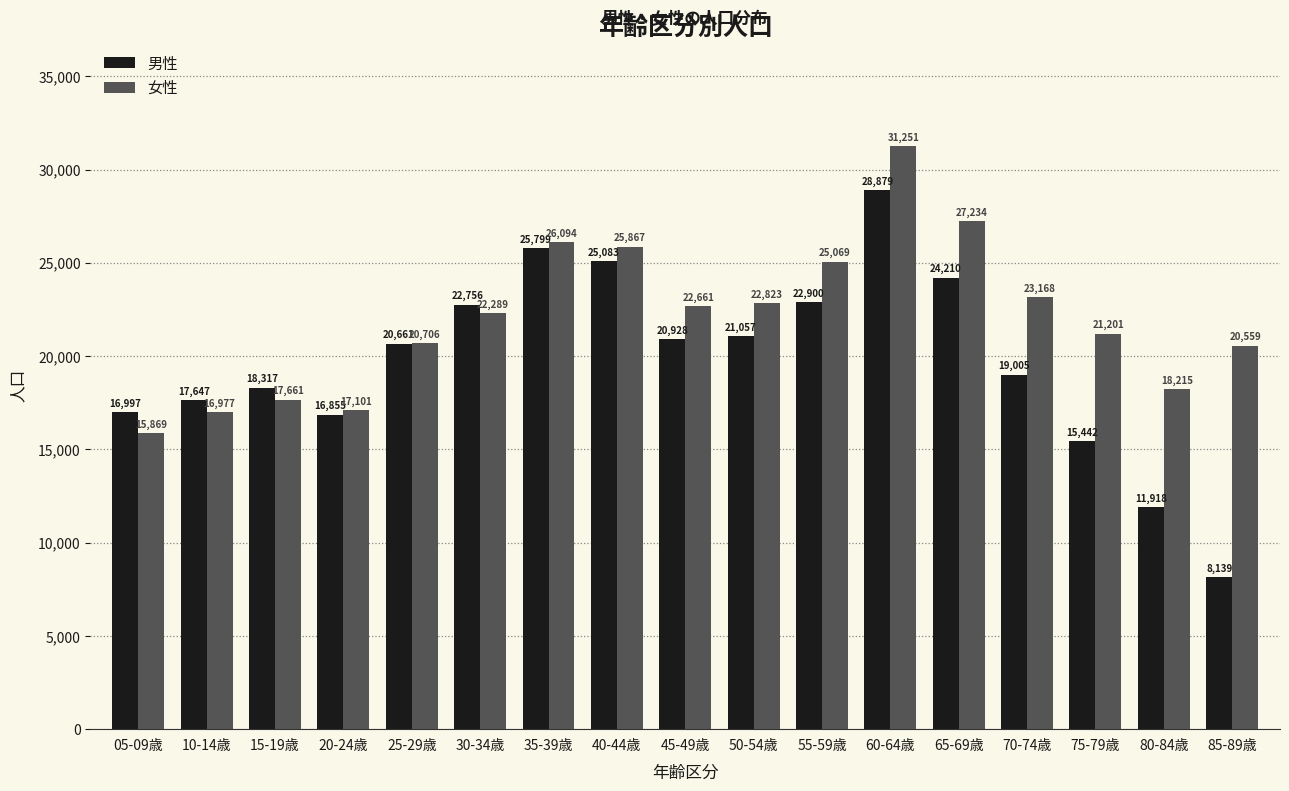

How many data points in 男性 are less than 20661?

8